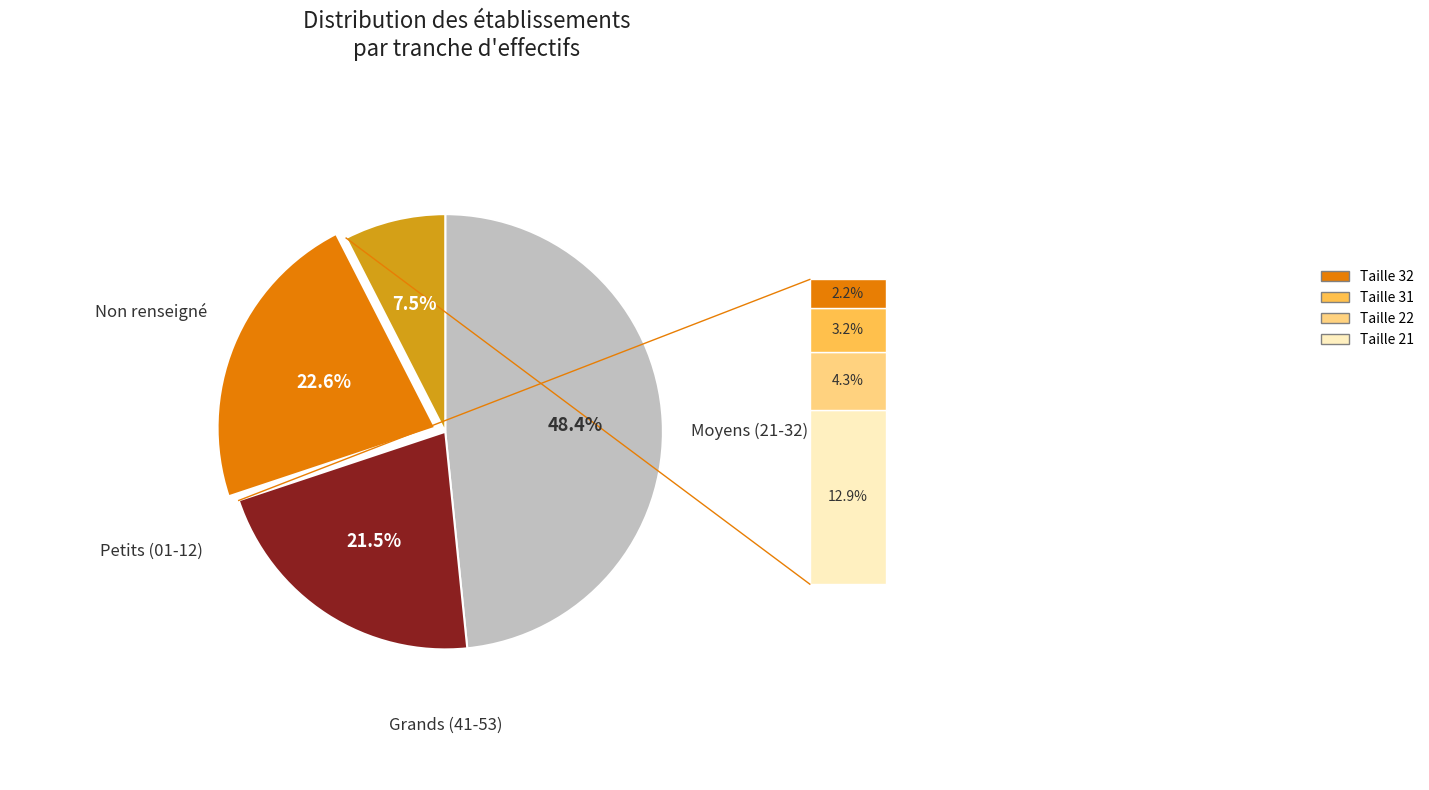

Is there any slice that represents more than half of the pie?

No